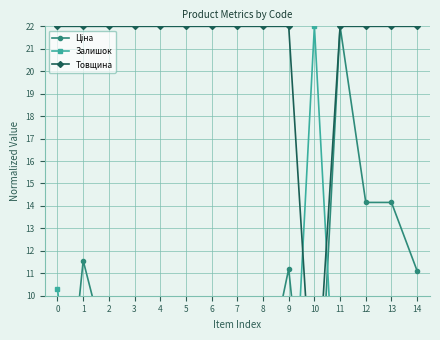

At which category is the sum across all series the highest?

11